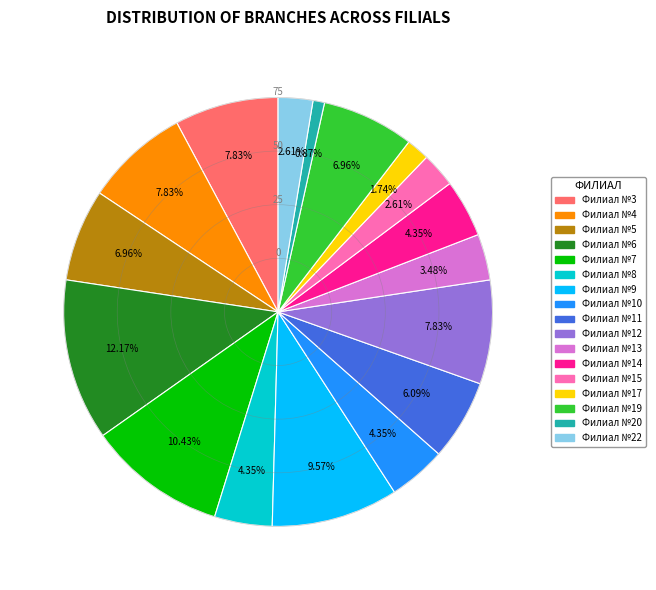

Is the sum of Филиал №15 and Филиал №14 greater than half?

No